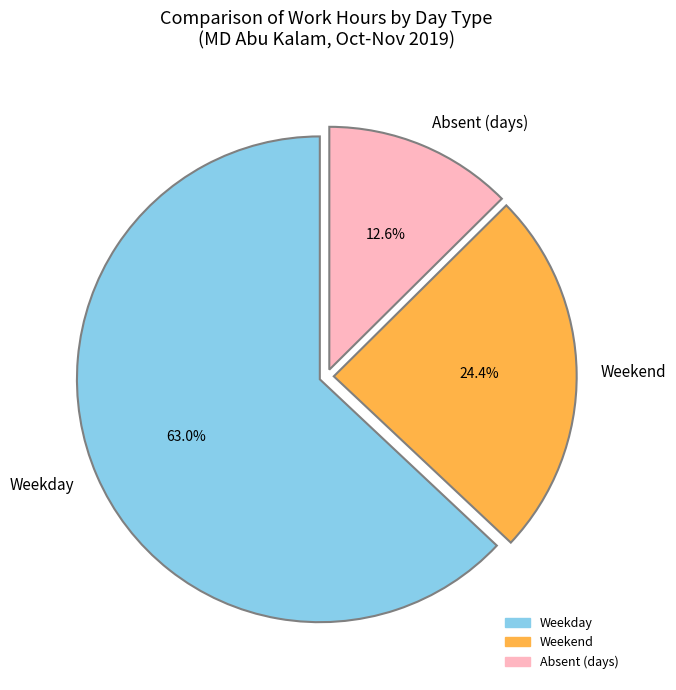

Which category has the smallest portion of the pie?

Absent (days)